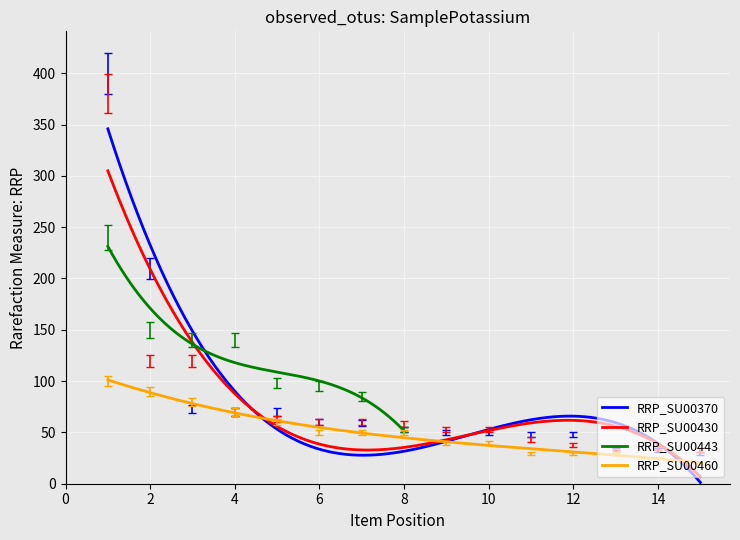

What is the approximate value of RRP_SU00430 at 11?

40.8